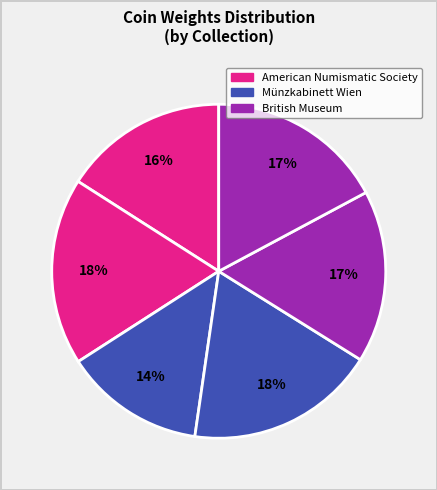

How many segments does this pie chart have?

6